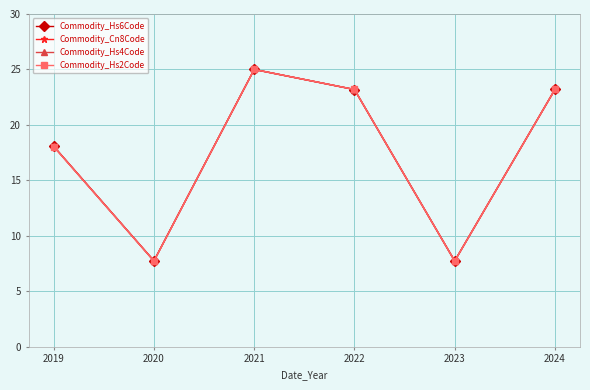

At which category does the chart reach its peak across all series?

2021